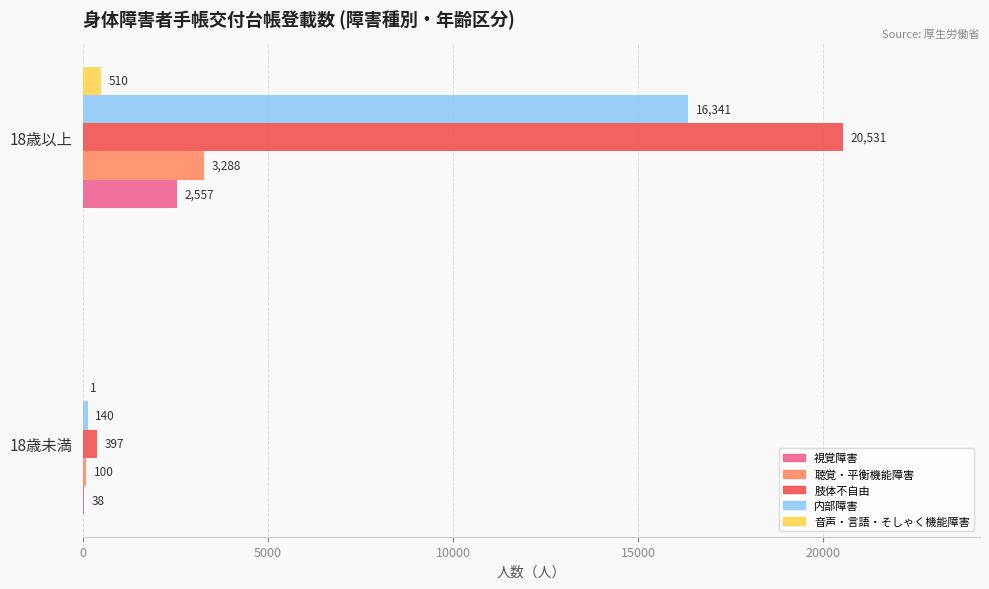

Is it true that 聴覚・平衡機能障害 equals 100 at 18歳未満?

True